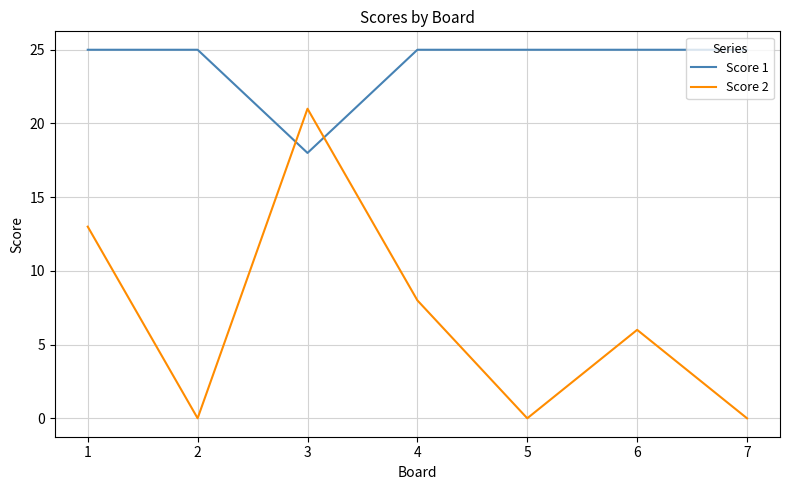

Count the Score 2 values in the range 0 to 13.

6